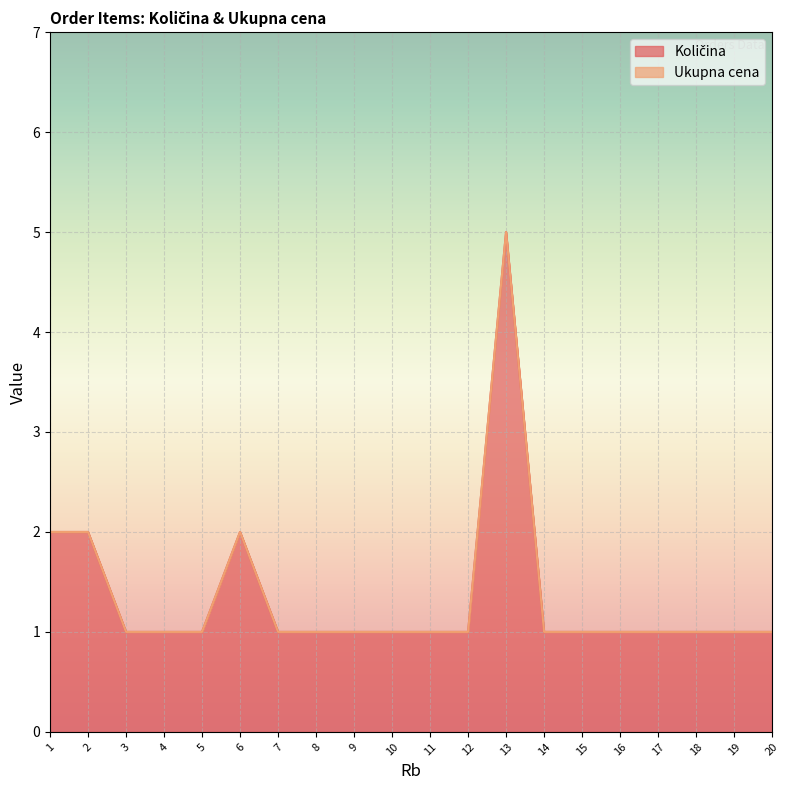

True or false: the data has more than 1 interior local peaks.

True